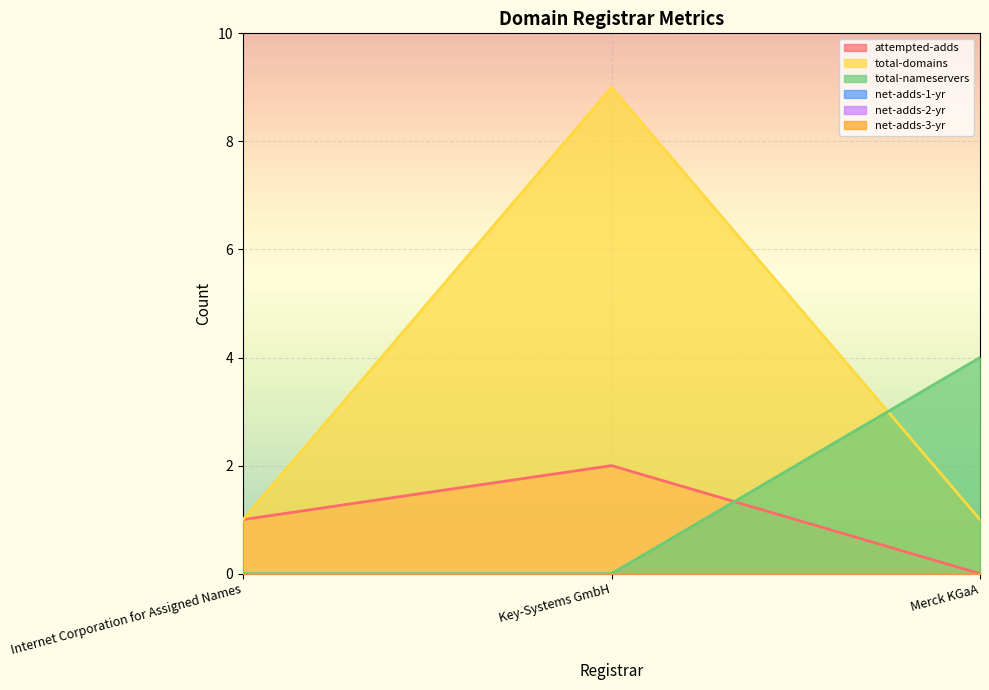

How many total-domains values are between 1 and 9?

3